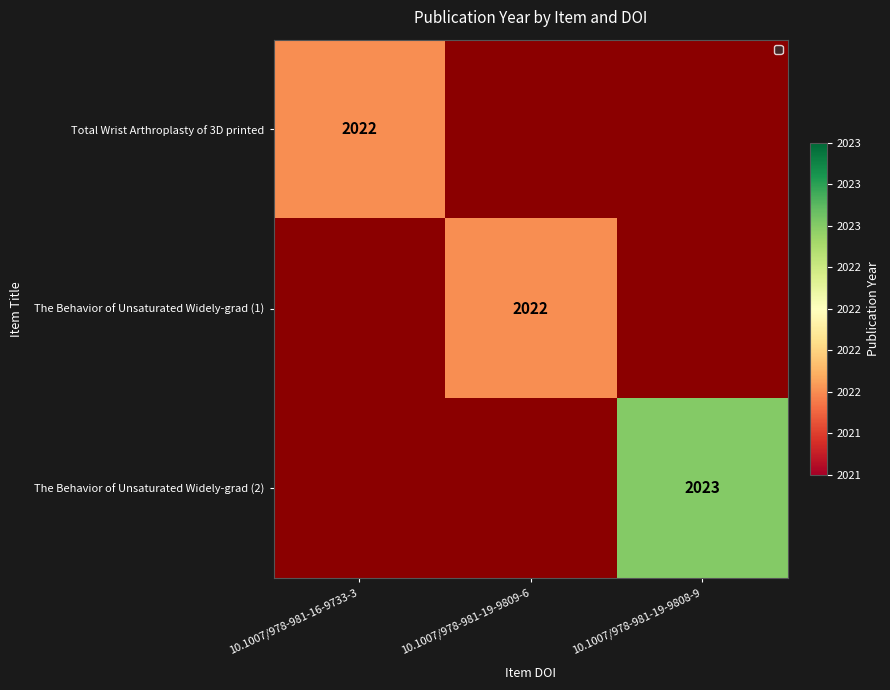

What is the minimum value shown in the chart?

2022.0